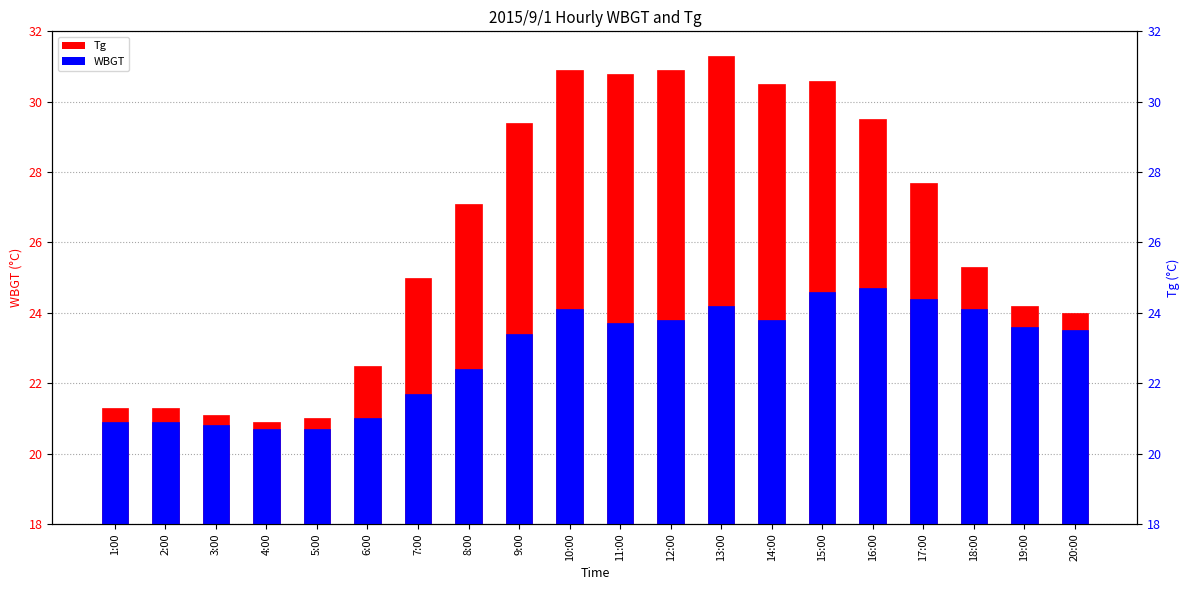

Reading right to left, transcribe all the data shown in this chart.

Tg: 20:00=24.0	19:00=24.2	18:00=25.3	17:00=27.7	16:00=29.5	15:00=30.6	14:00=30.5	13:00=31.3	12:00=30.9	11:00=30.8	10:00=30.9	9:00=29.4	8:00=27.1	7:00=25.0	6:00=22.5	5:00=21.0	4:00=20.9	3:00=21.1	2:00=21.3	1:00=21.3
WBGT: 20:00=23.5	19:00=23.6	18:00=24.1	17:00=24.4	16:00=24.7	15:00=24.6	14:00=23.8	13:00=24.2	12:00=23.8	11:00=23.7	10:00=24.1	9:00=23.4	8:00=22.4	7:00=21.7	6:00=21.0	5:00=20.7	4:00=20.7	3:00=20.8	2:00=20.9	1:00=20.9